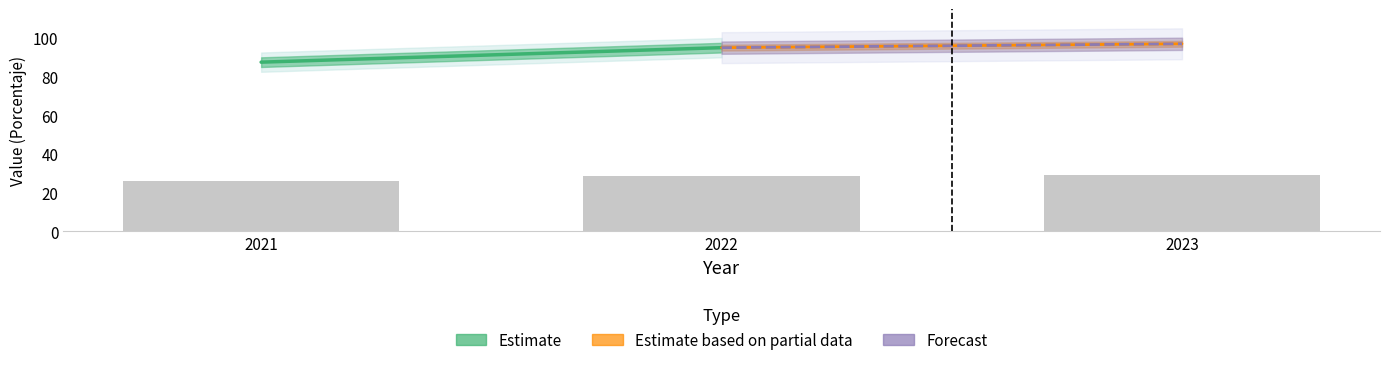

The chart shows a value of 26.2 at 2021. True or false?

True